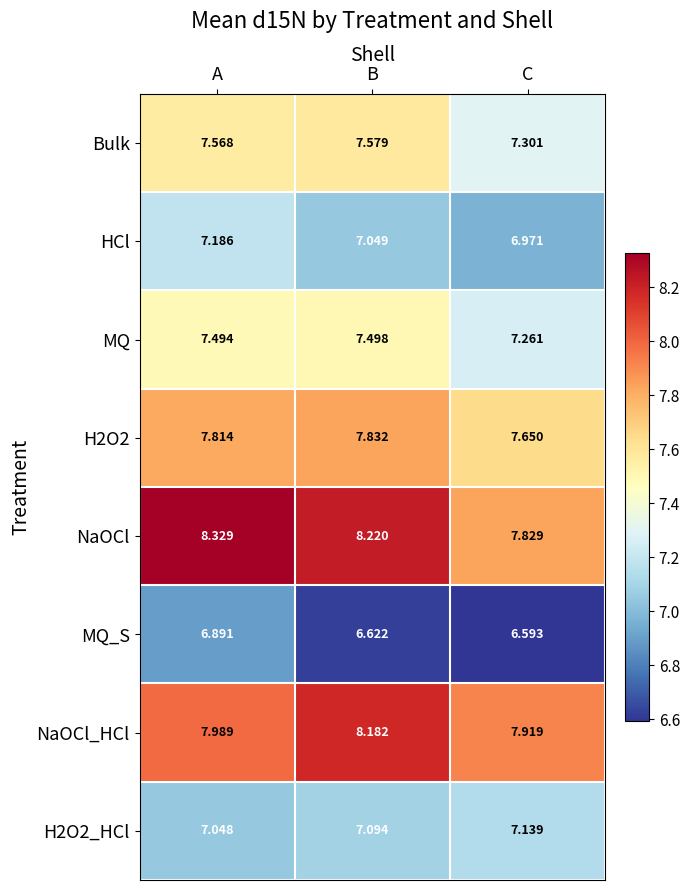

What is the spread (max minus min) of values at C?

1.3